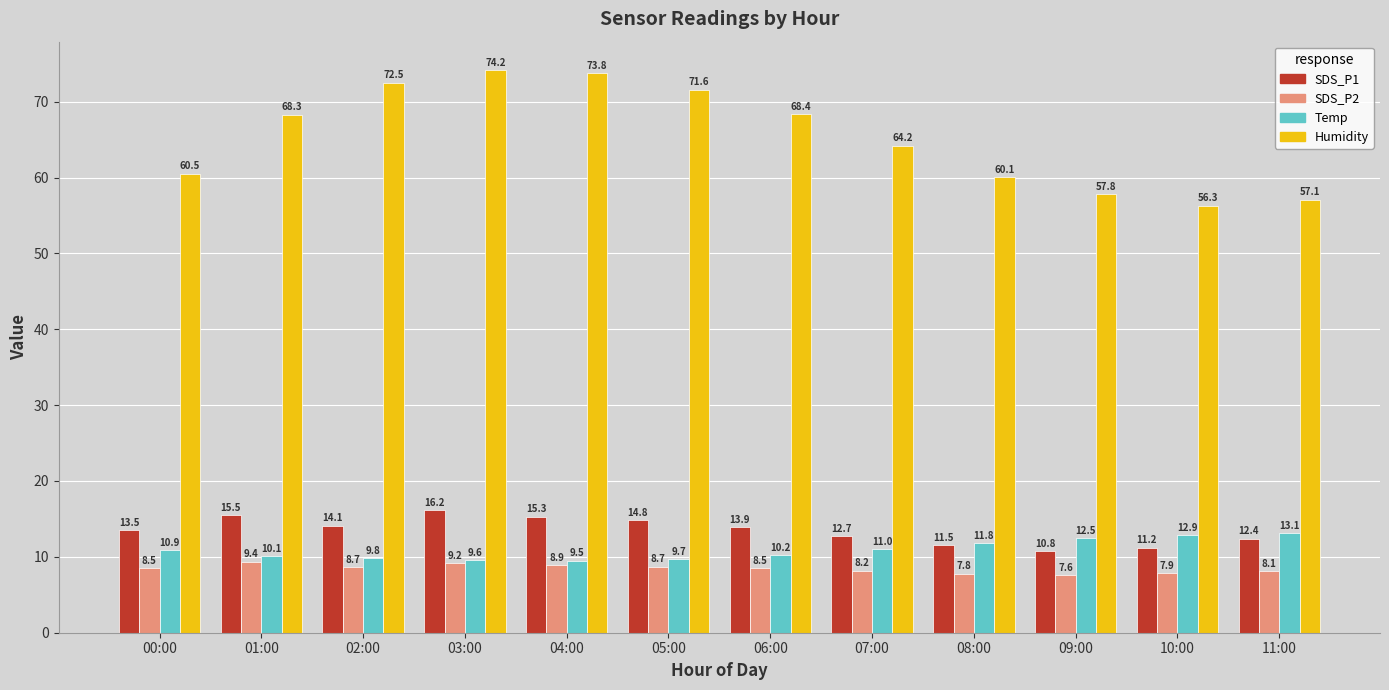

Which series changed the most between 02:00 and 10:00?

Humidity